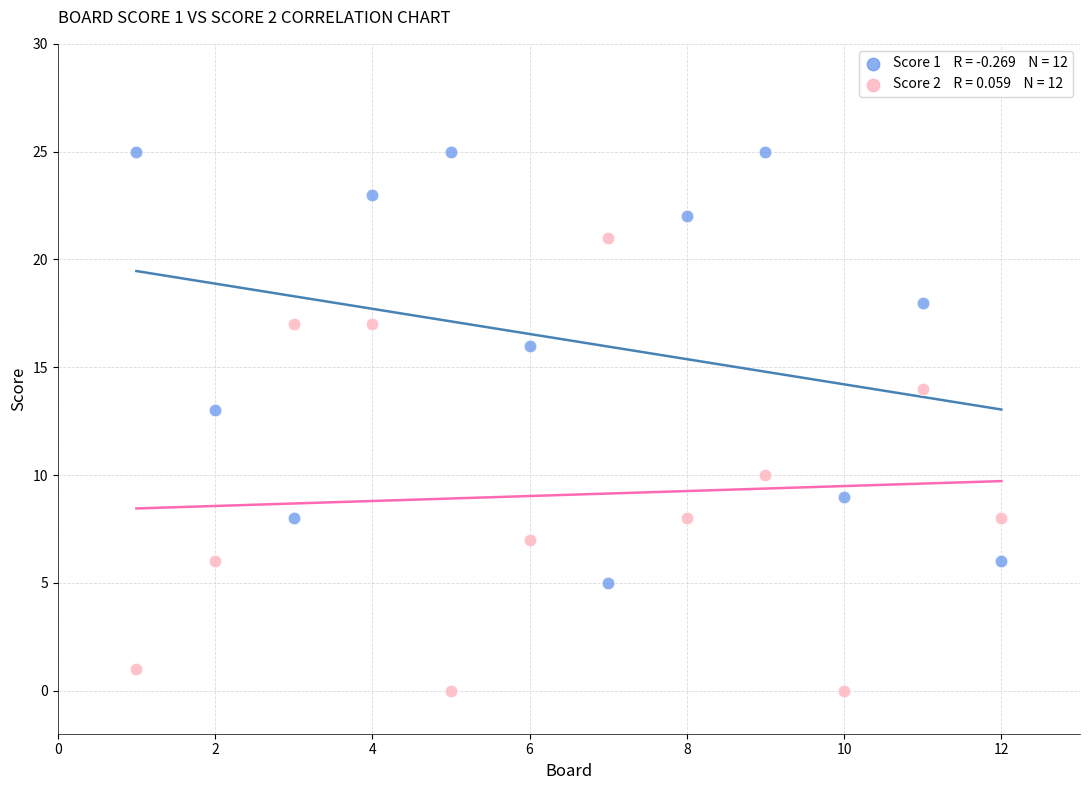

Across all series, what Y value is closest to 12?

13